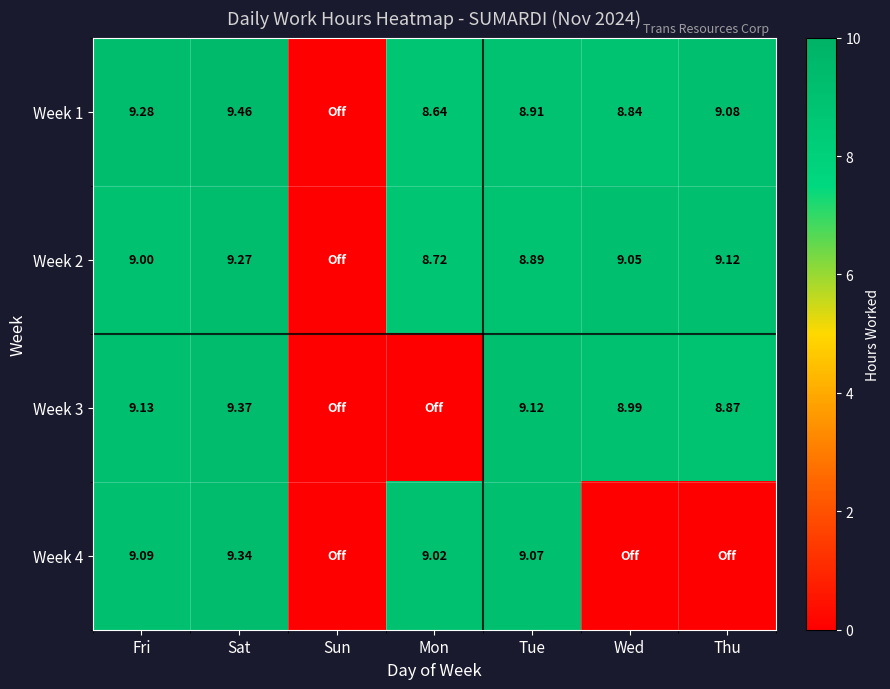

How many series are shown in this chart?

4